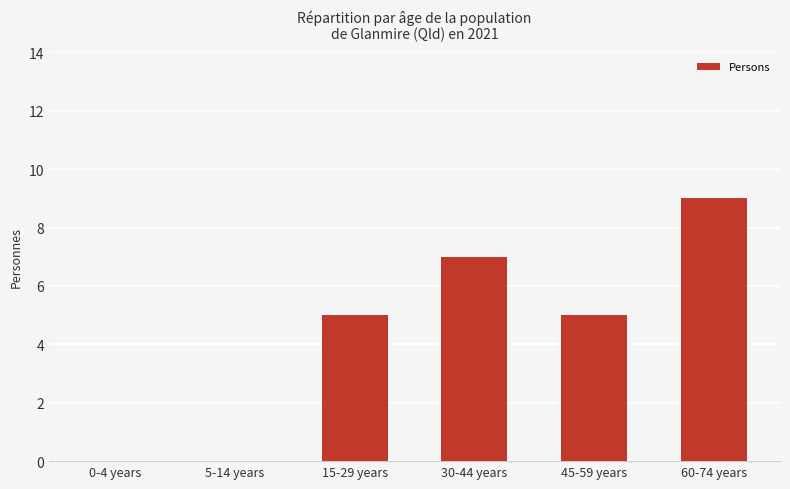

What is the sum of the values at 15-29 years and 60-74 years?

14